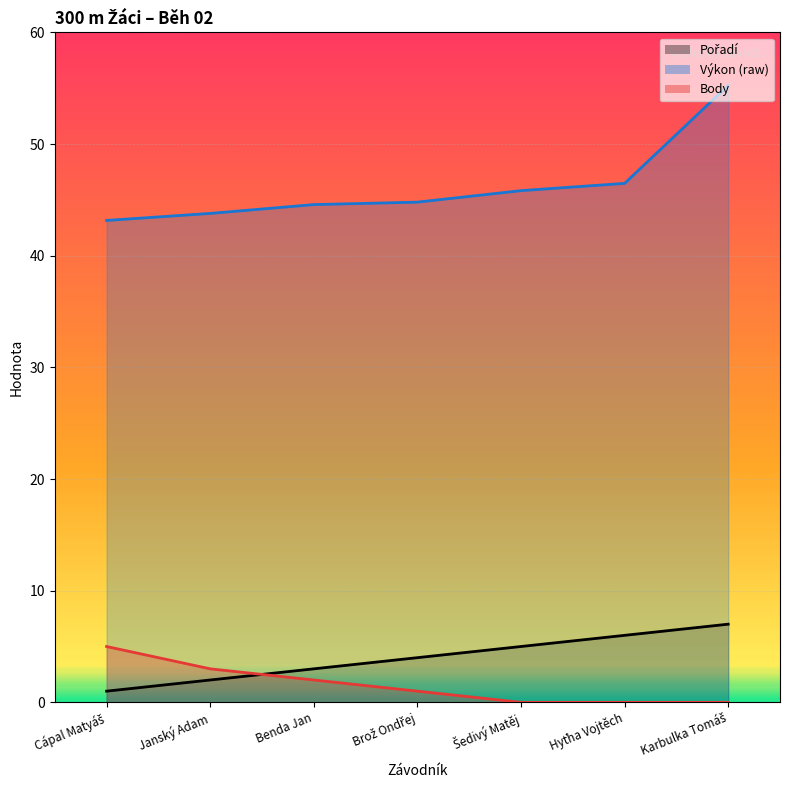

Reading right to left, what are all the values shown in this chart?

Pořadí: Karbulka Tomáš=7.0	Hyťha Vojtěch=6.0	Šedivý Matěj=5.0	Brož Ondřej=4.0	Benda Jan=3.0	Janský Adam=2.0	Cápal Matyáš=1.0
Výkon: Karbulka Tomáš=55.3	Hyťha Vojtěch=46.5	Šedivý Matěj=45.8	Brož Ondřej=44.8	Benda Jan=44.6	Janský Adam=43.8	Cápal Matyáš=43.2
Body: Karbulka Tomáš=0.0	Hyťha Vojtěch=0.0	Šedivý Matěj=0.0	Brož Ondřej=1.0	Benda Jan=2.0	Janský Adam=3.0	Cápal Matyáš=5.0